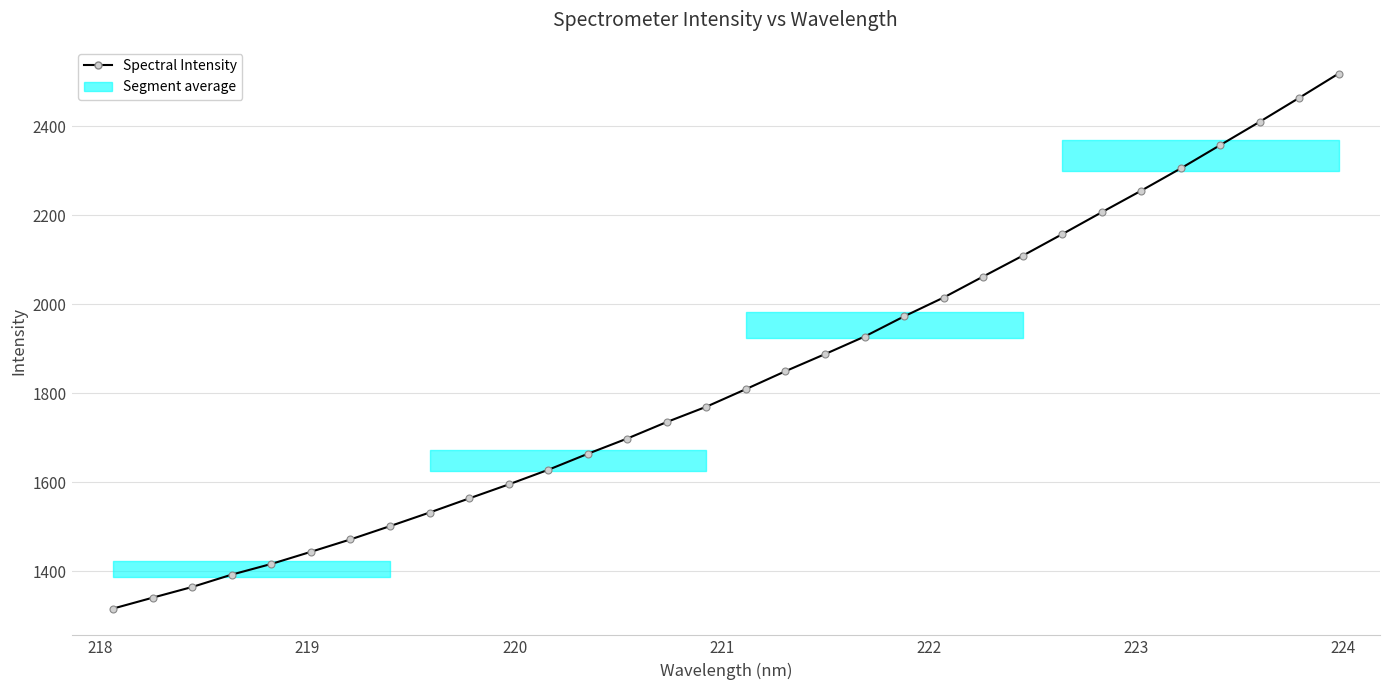

What is the value of the 17th point from the left?

1809.4